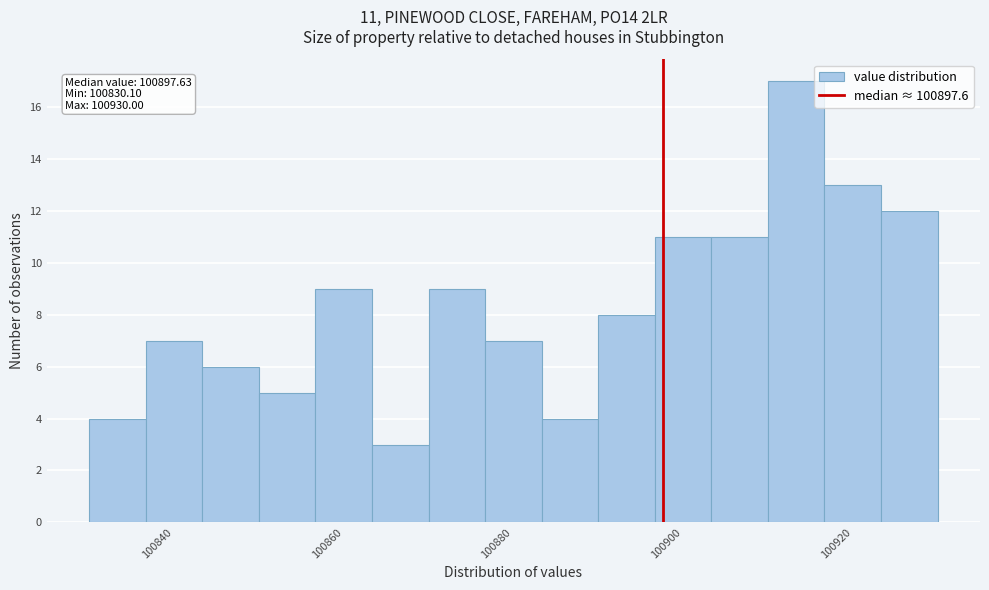

Read against the x-axis, roughly where is the centre of the tallest bar?

100914